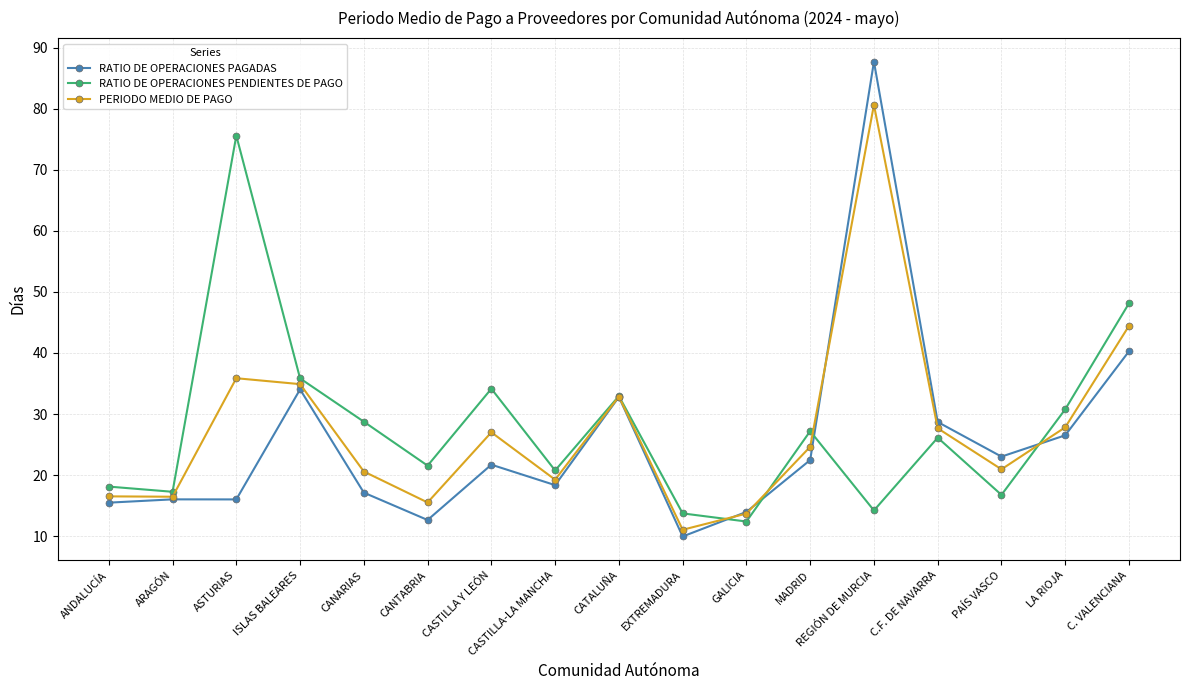

At which category is the sum across all series the highest?

REGIÓN DE MURCIA